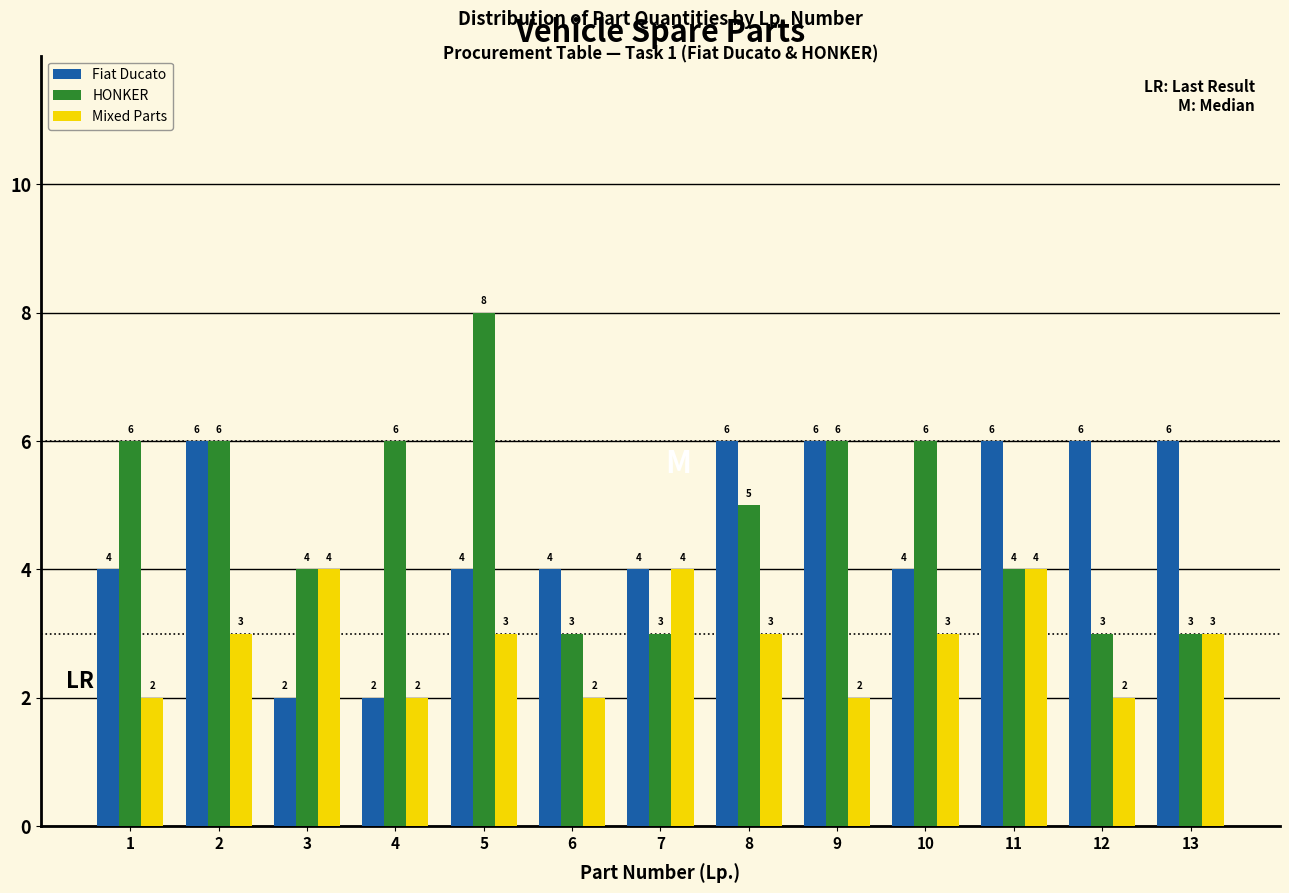

Reading left to right, list all the values displayed in this chart.

Fiat Ducato: 4	6	2	2	4	4	4	6	6	4	6	6	6
HONKER: 6	6	4	6	8	3	3	5	6	6	4	3	3
Mixed Parts: 2	3	4	2	3	2	4	3	2	3	4	2	3